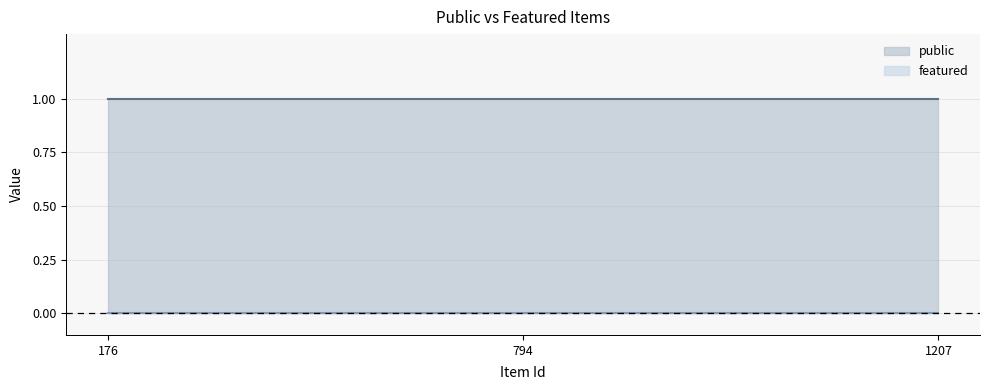

Is the value of public at 1207 greater than the value of featured at 1207?

Yes